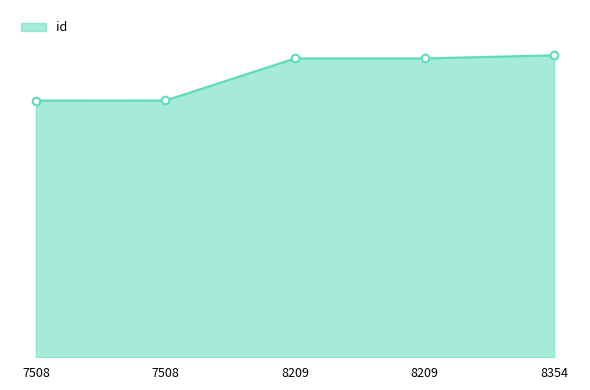

What is the ratio of the value at 8209 to the value at 8209?

1.0